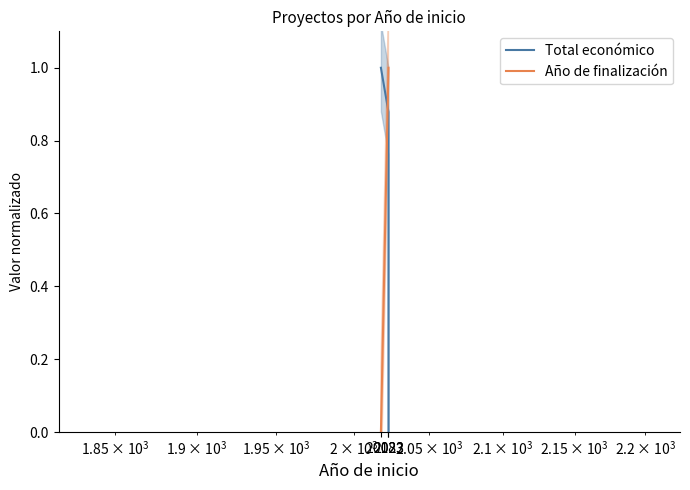

What is the value of the Año de finalización point at the 2nd from the left?

1.0